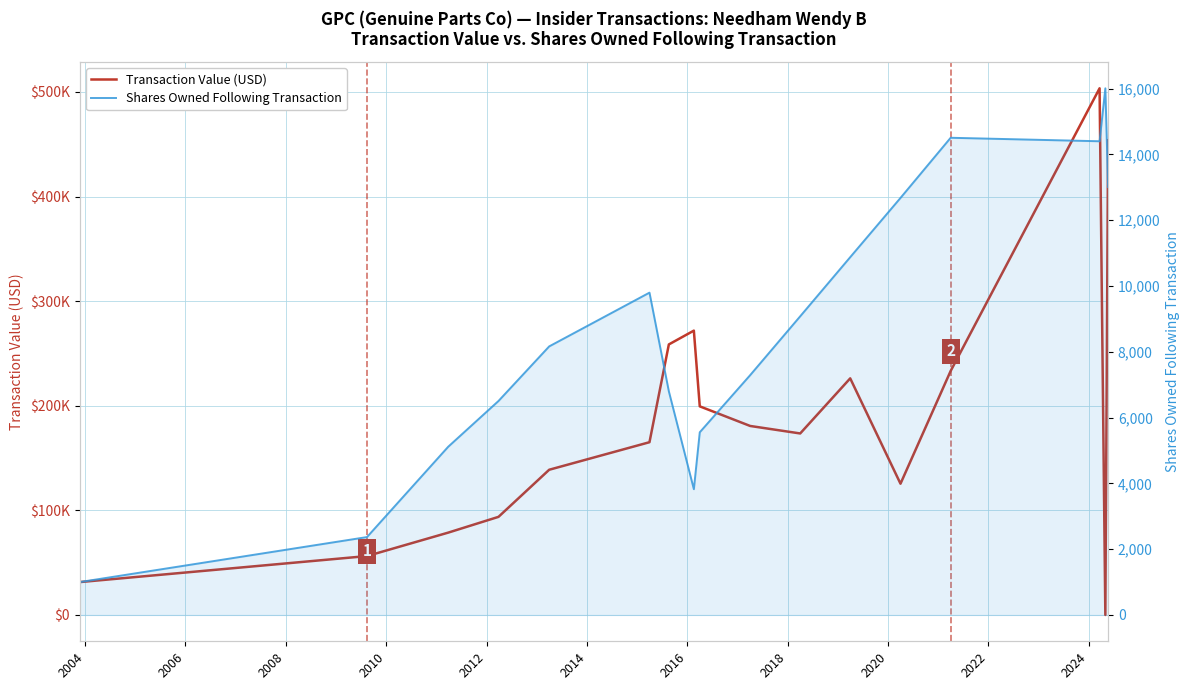

Reading left to right, extract all data points from this chart.

Transaction Value (USD): 31420	56295	78705	93780	138816	165150	258630	271830	199440	180680	173520	226200	125480	233240	503490	0	453870
Shares Owned Following Transaction: 1000	2367	5112	6503	8162	9796	6796	3822	5552	7289	9077	10874	12675	14503	14397	16006	13006